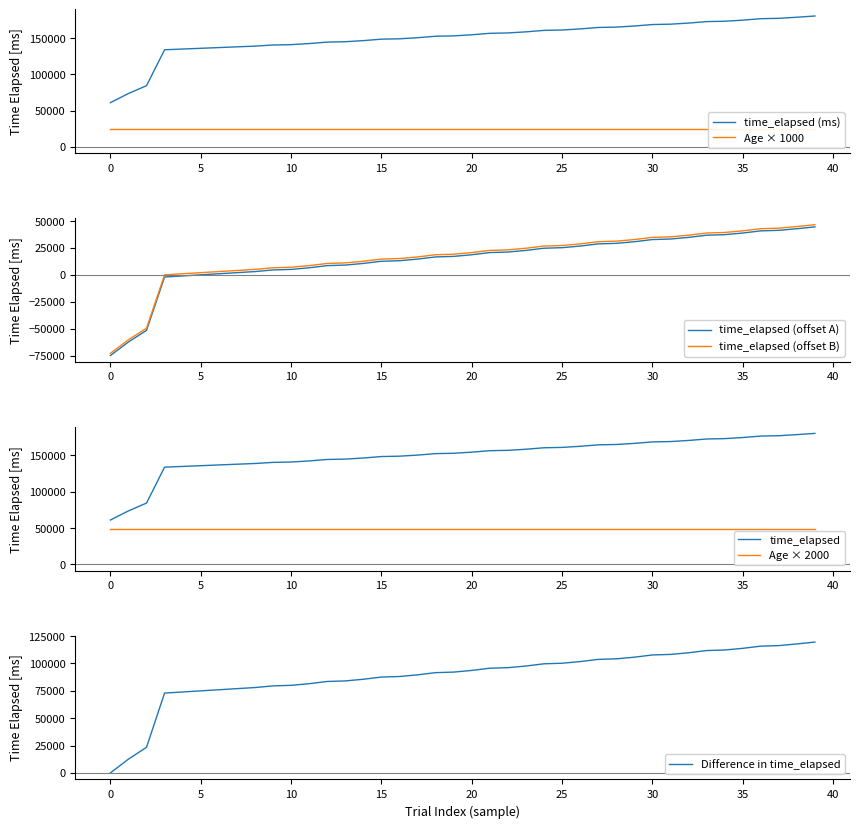

Which has a higher value, 11 or 32?

32